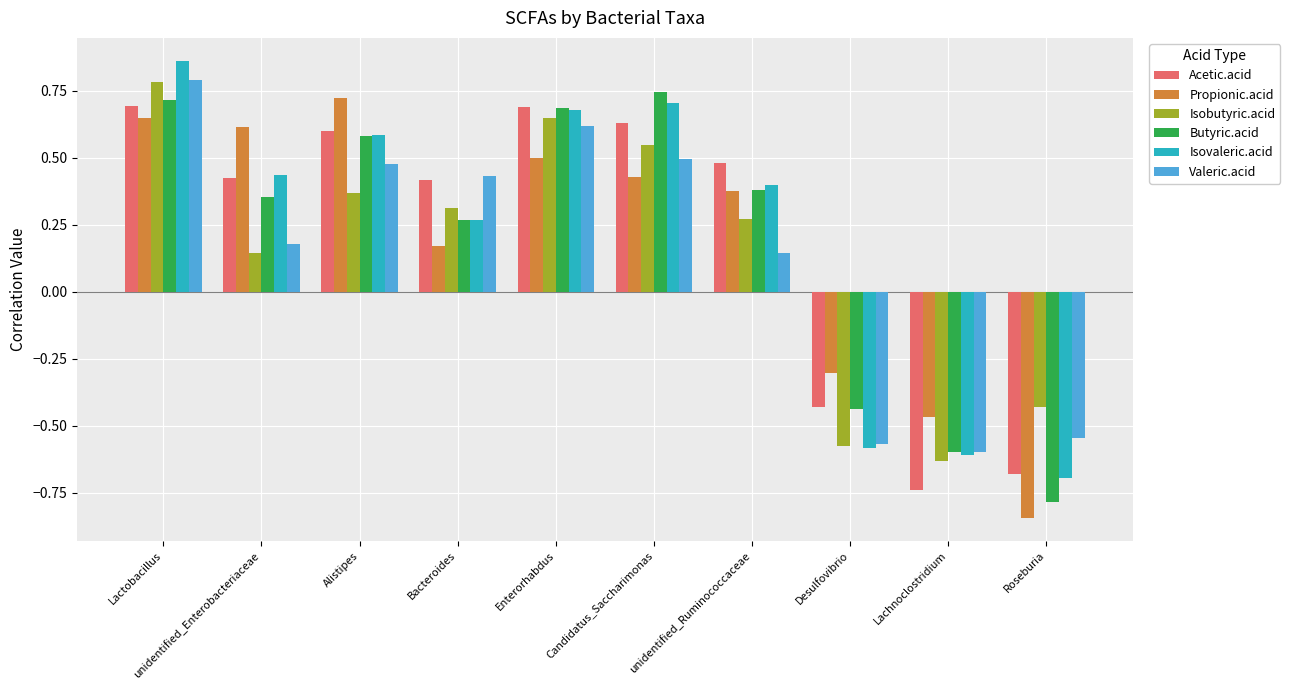

What are all the series names shown in the legend?

Acetic.acid, Propionic.acid, Isobutyric.acid, Butyric.acid, Isovaleric.acid, Valeric.acid